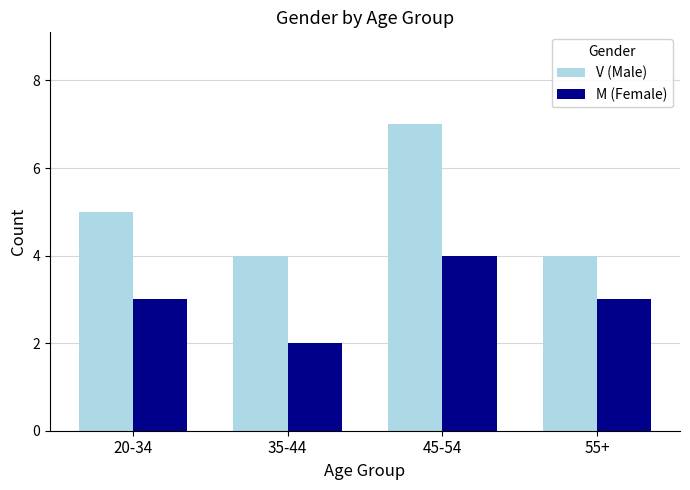

Which series has the widest spread of values?

V (Male)